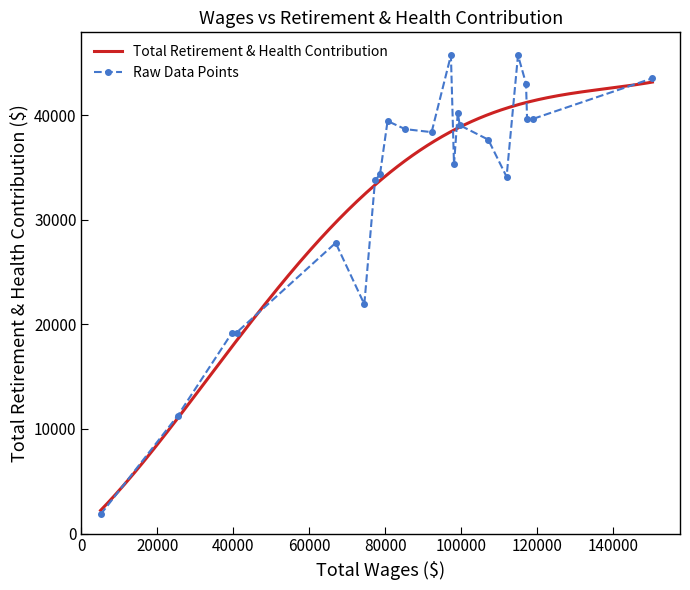

At which category does the data reach its first local valley?

74436